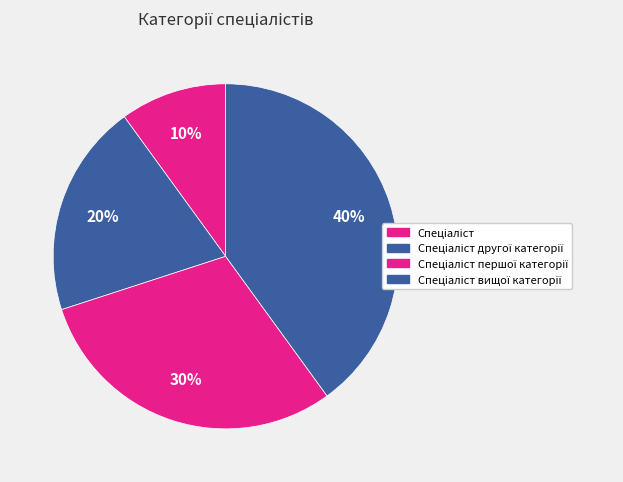

Which slice is the largest?

Спеціаліст вищої категорії